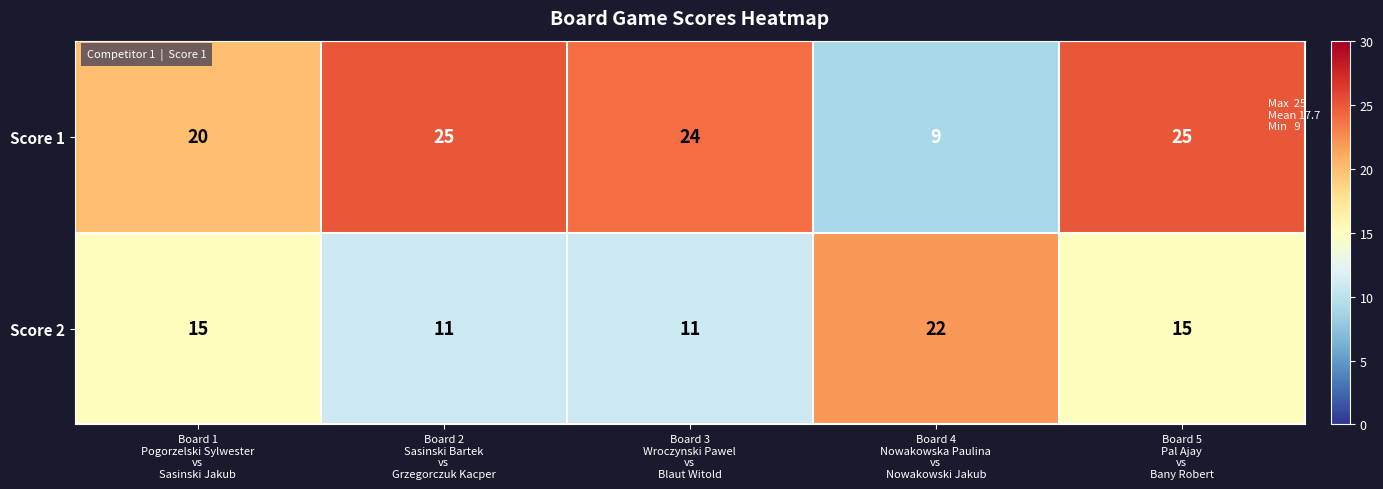

What is the minimum value for Score 2?

11